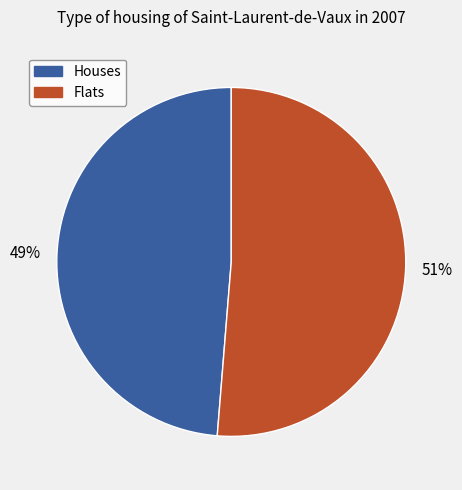

Does any single category account for the majority?

Yes